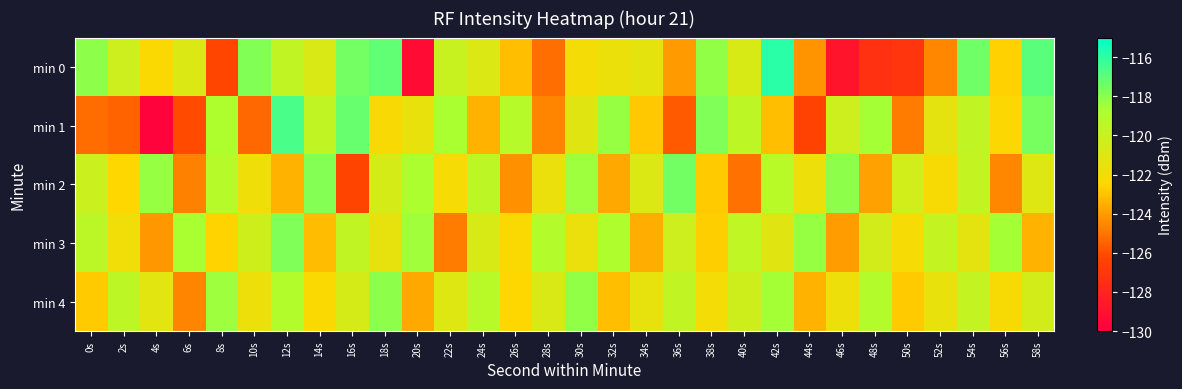

At which category is the sum across all series the highest?

12s